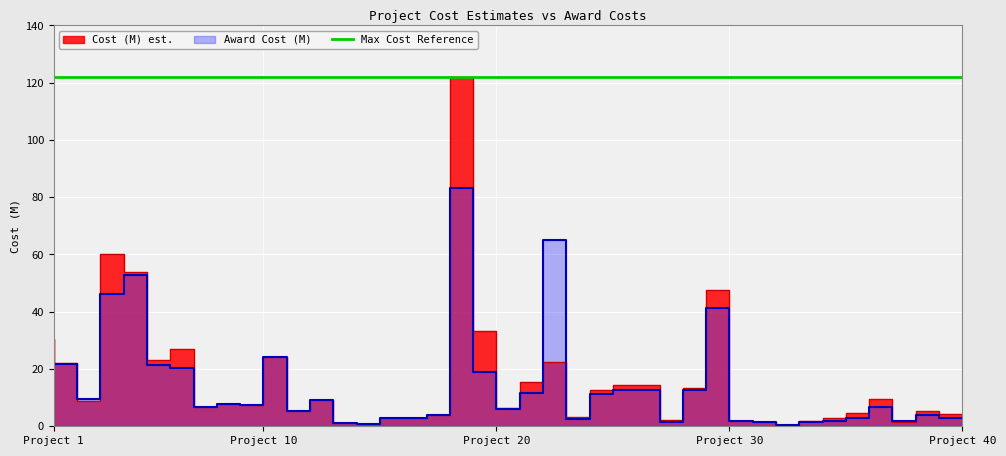

True or false: Cost (M) est. has a value of 8.2 at 26.

False